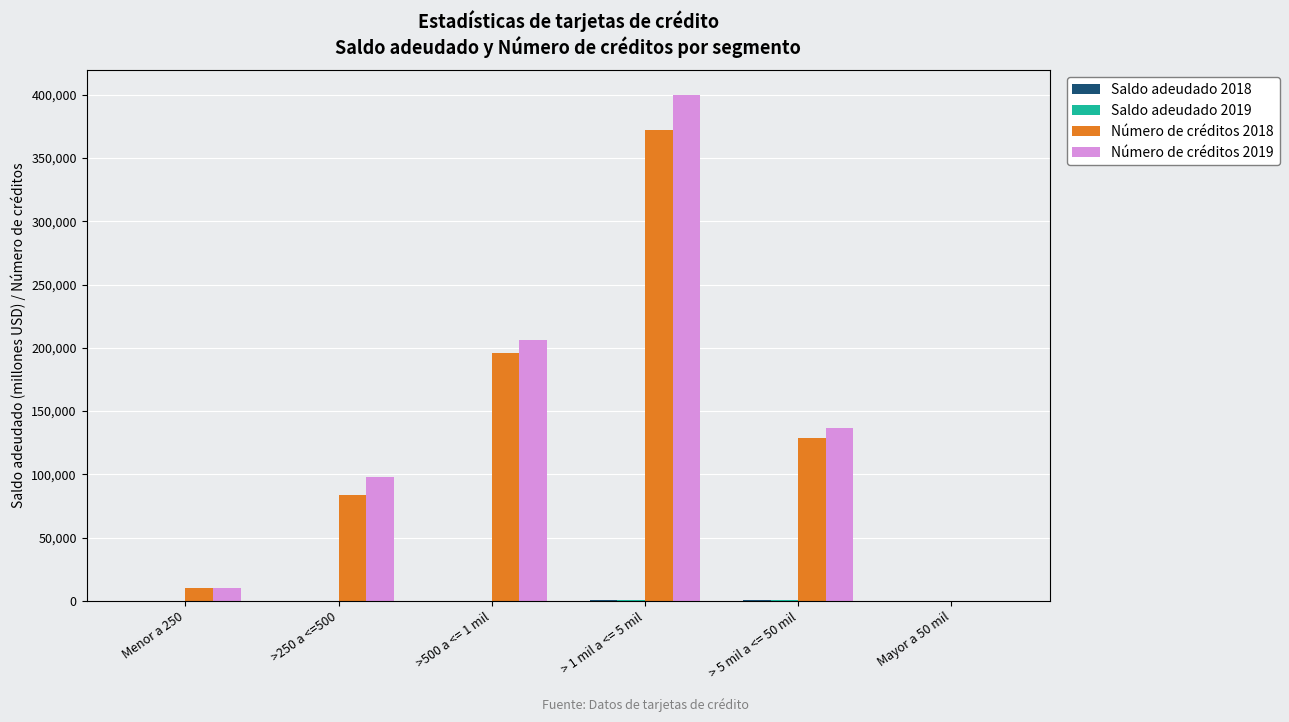

At which label does Número de créditos 2019 first exceed 136423?

>500 a <= 1 mil